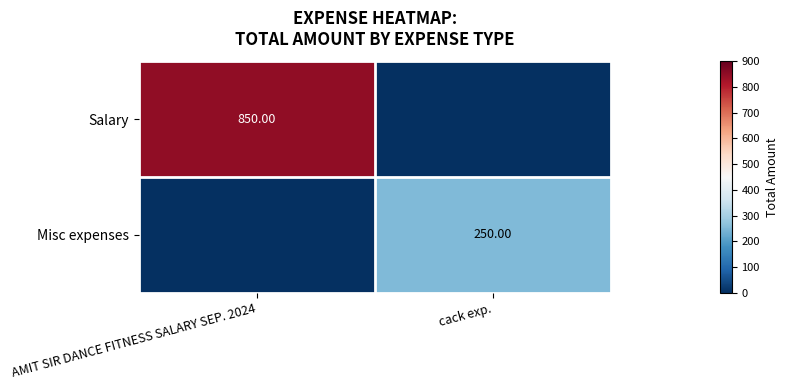

The value of Salary at cack exp. is 0. True or false?

True